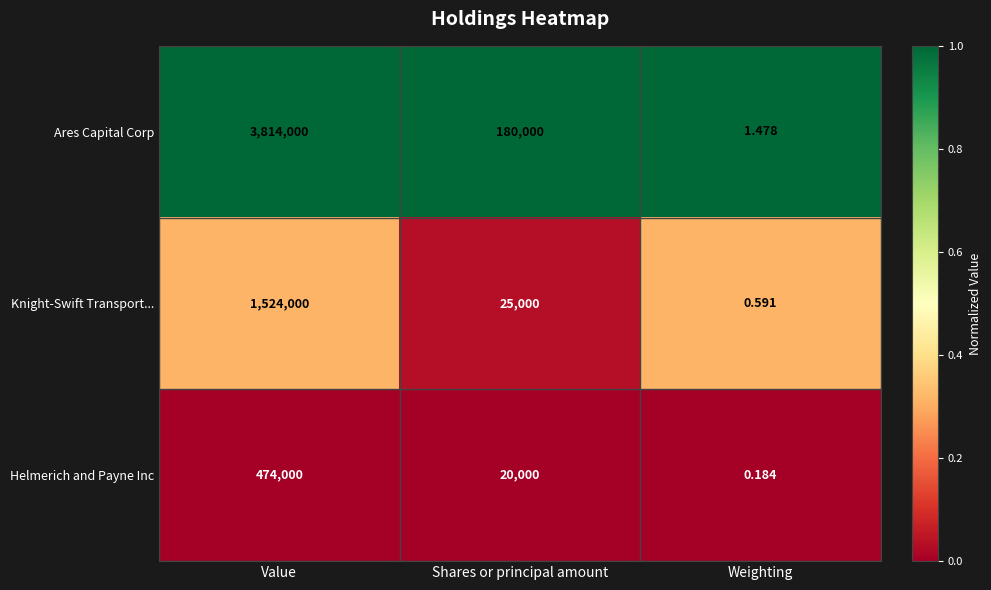

At which category is the sum across all series the highest?

Value